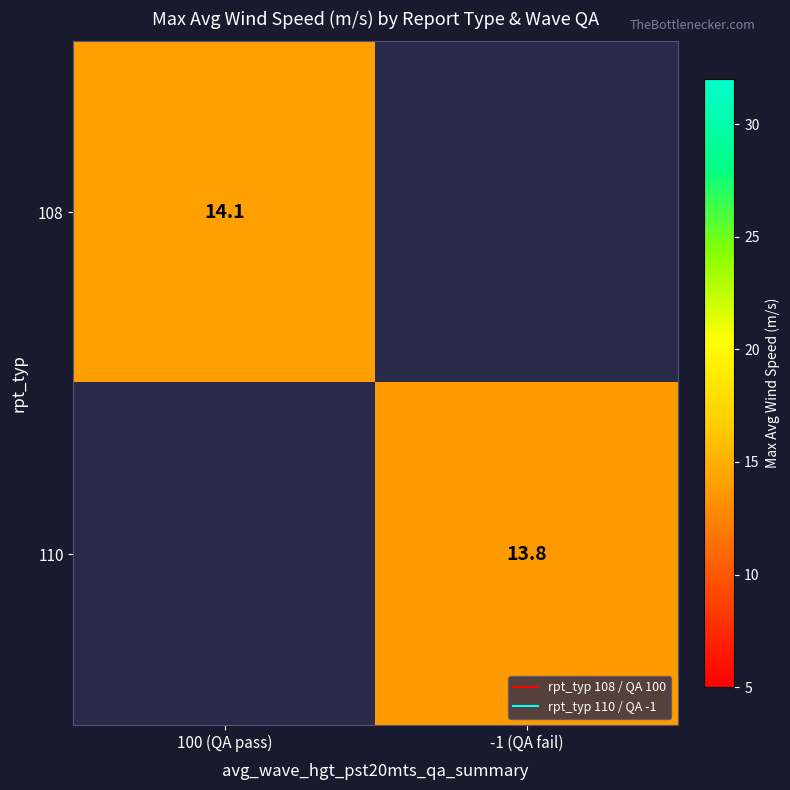

Rank the series by their average value, from highest to lowest.

108, 110